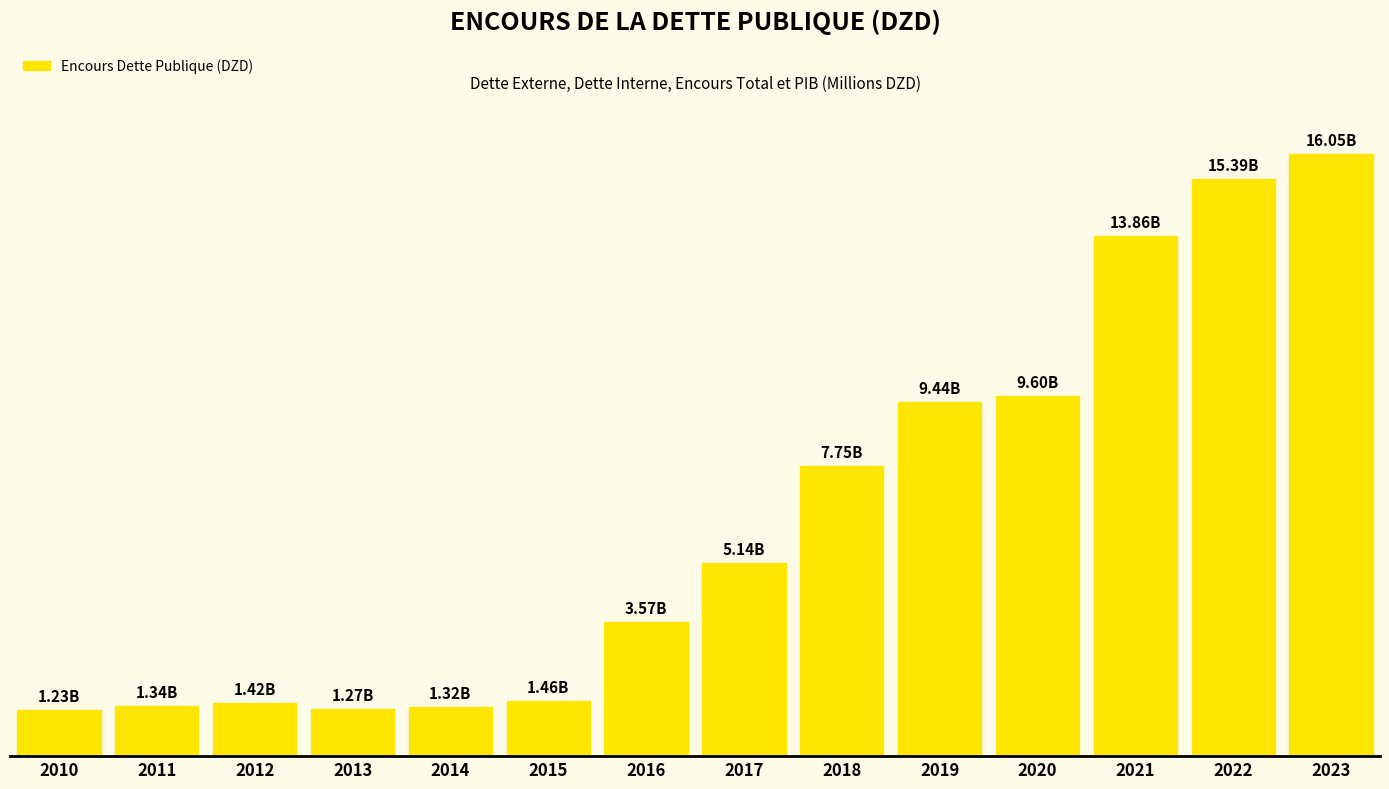

How many distinct data groups are displayed?

1